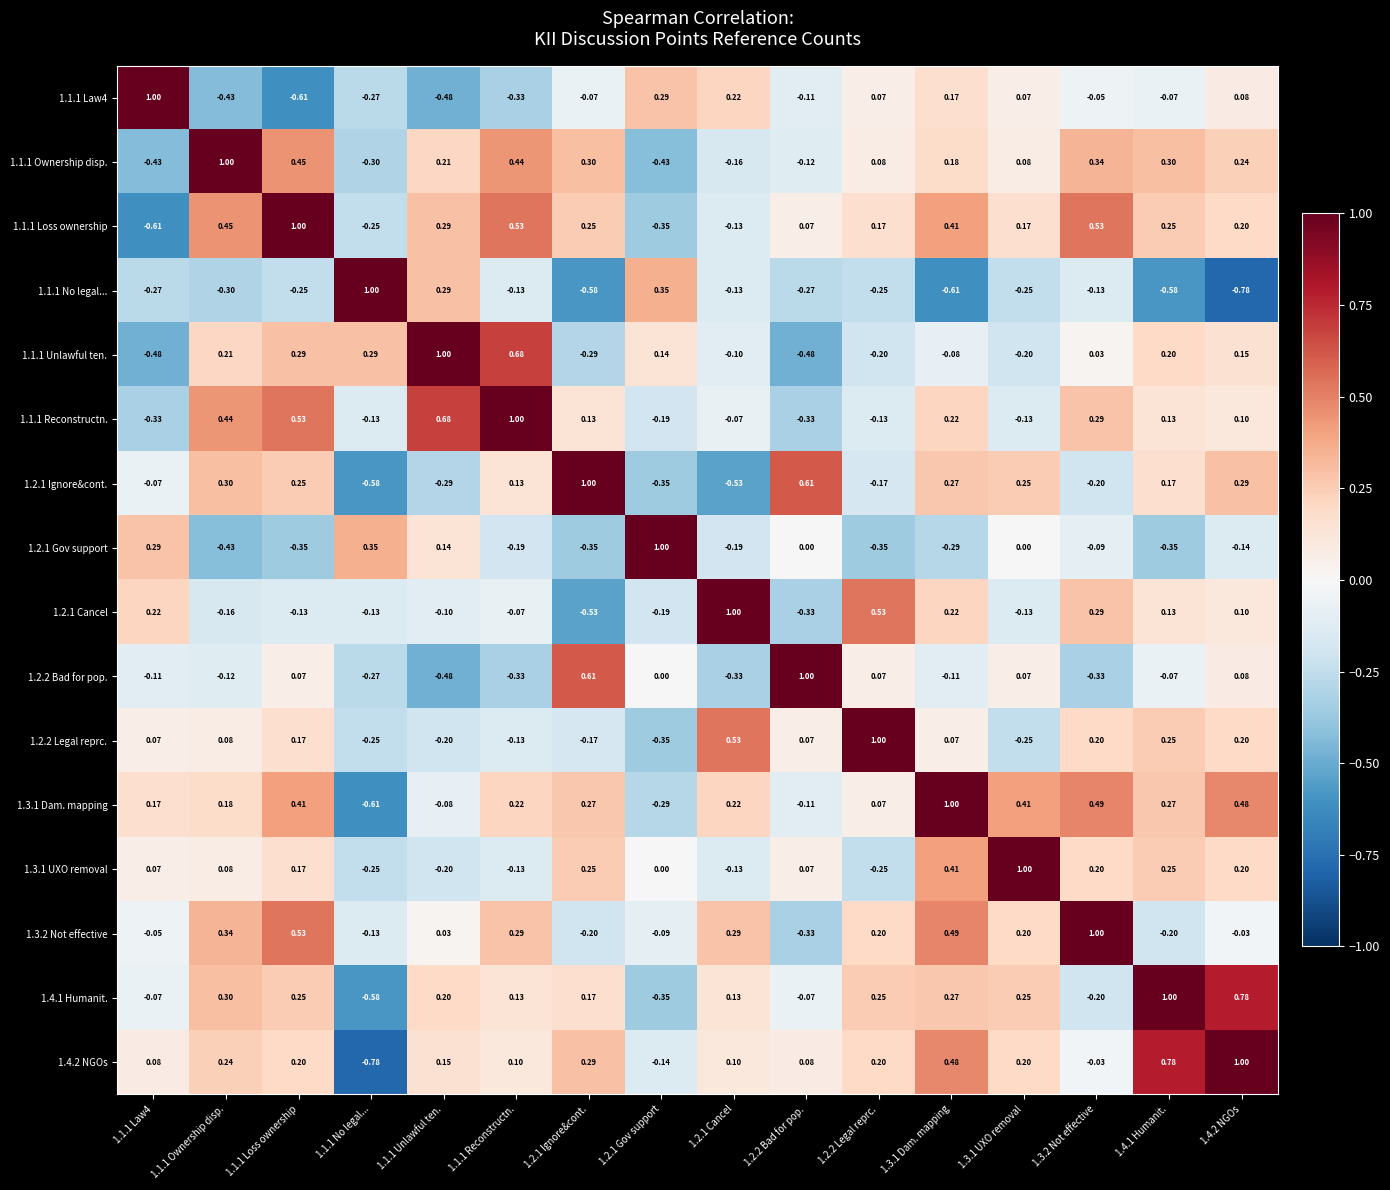

Which series changed the most between 1.2.1 Cancel and 1.3.1 UXO removal?

1.2.1 Cancel